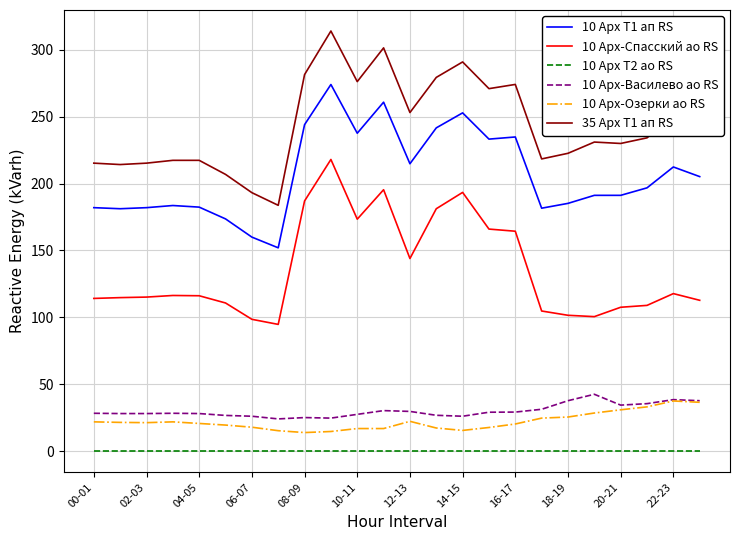

True or false: 10 Арх-Василево ао RS and 10 Арх Т2 ао RS intersect in this chart.

False